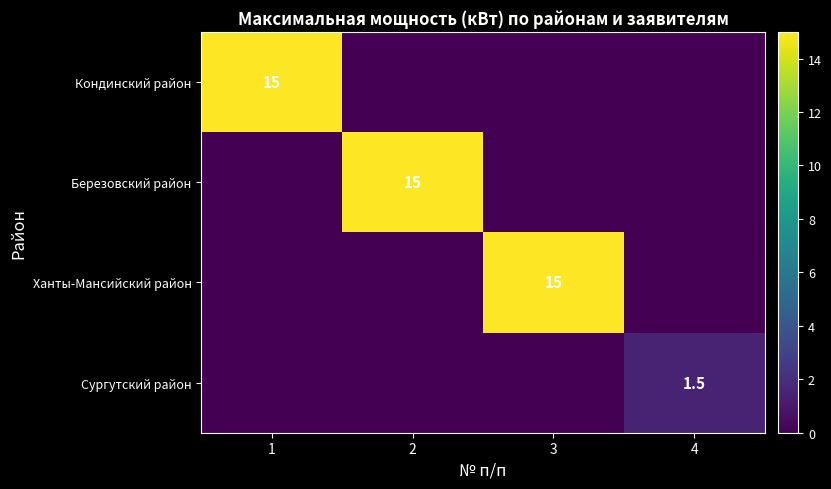

True or false: Сургутский район has a value of 1.5 at 4.

True